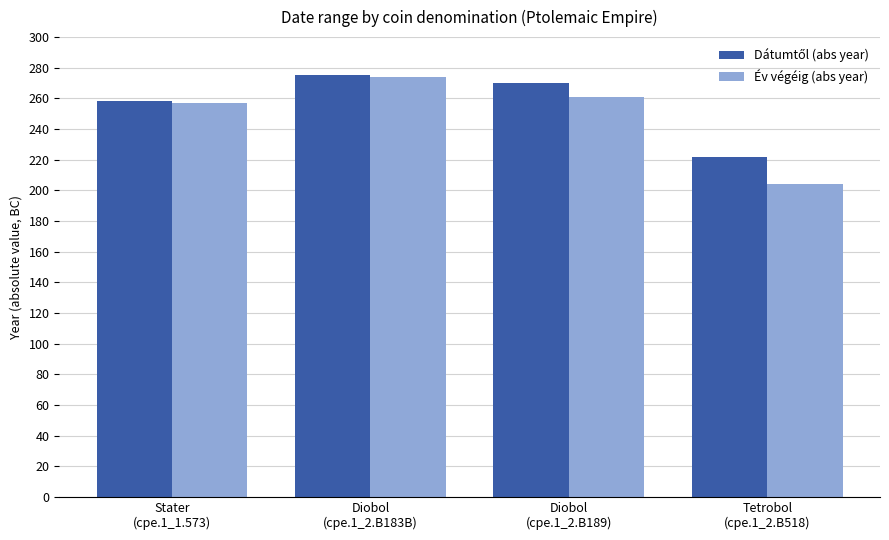

What is the greatest value displayed?

275